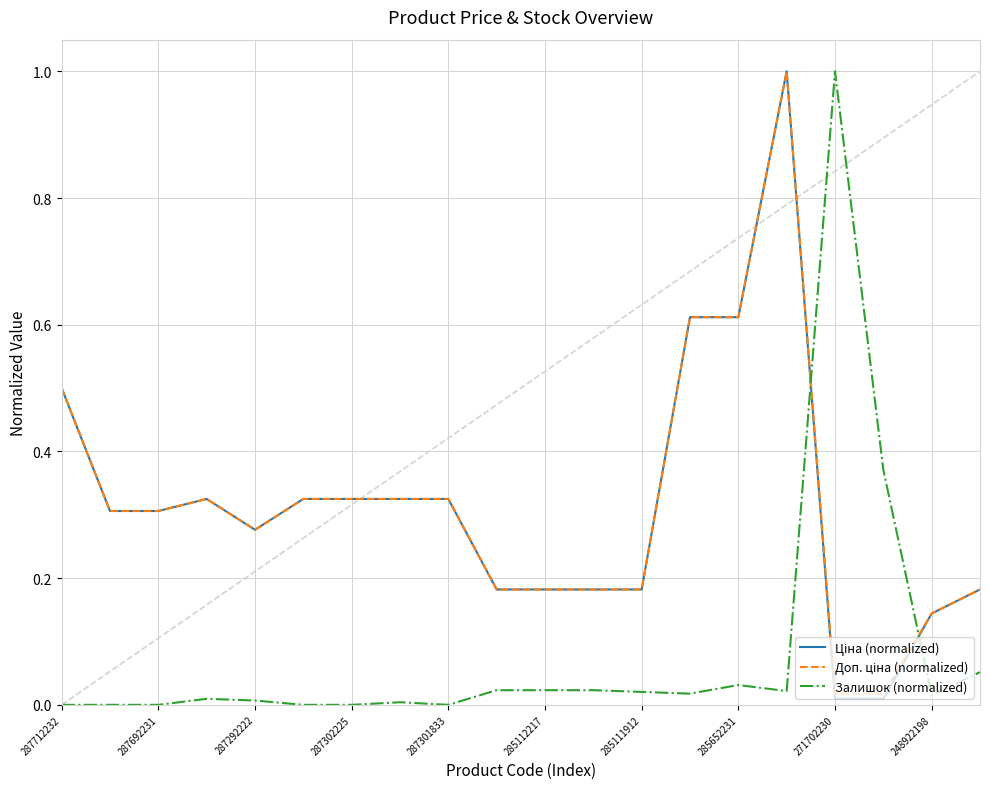

Does the chart have visible grid lines?

Yes